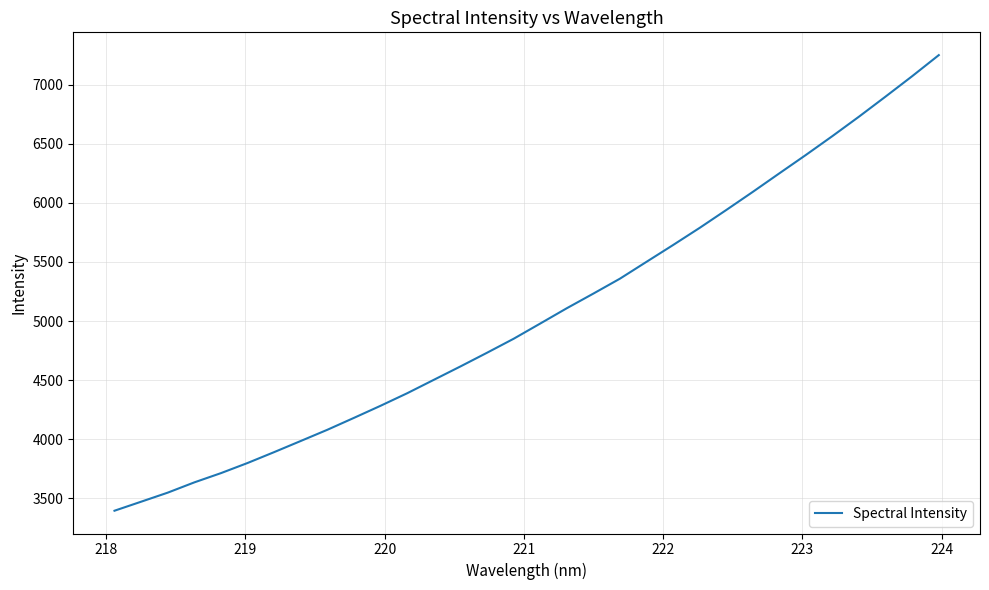

What is the difference between the maximum and minimum values?

3855.3